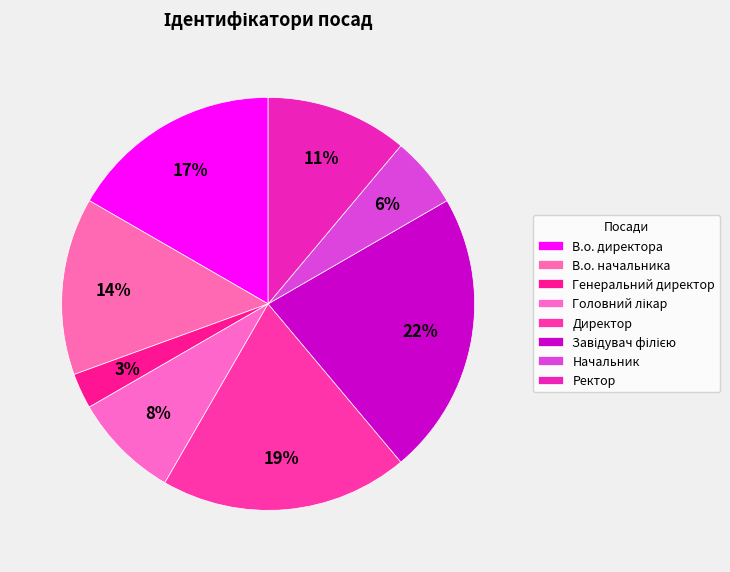

The Ректор slice represents 11% of the pie. True or false?

True